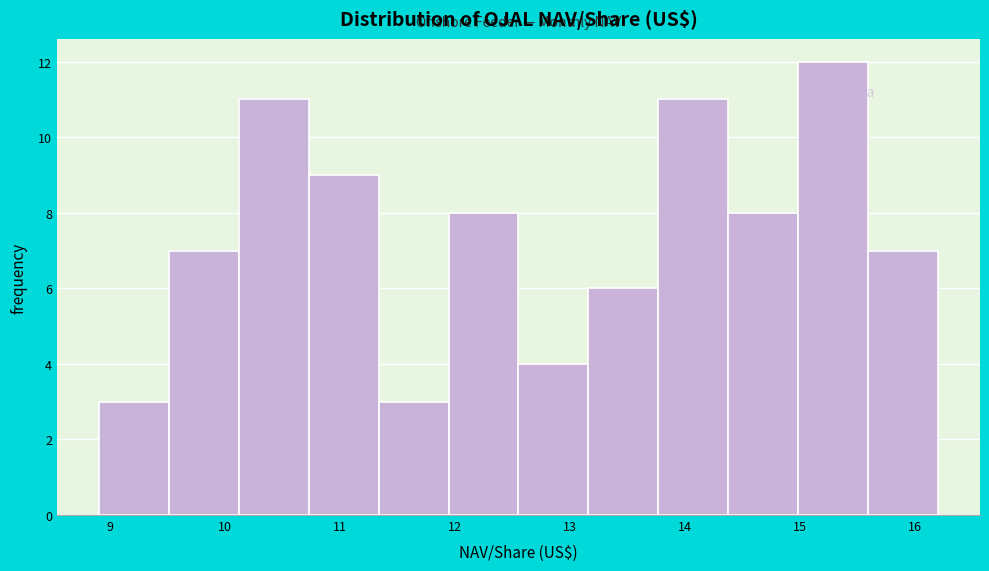

How tall is the bar that spans 13.2 to 13.8 on the x-axis? Neither the bar edges nor the heights are printed on the chart, so give them approximately, as read against the axes.

6